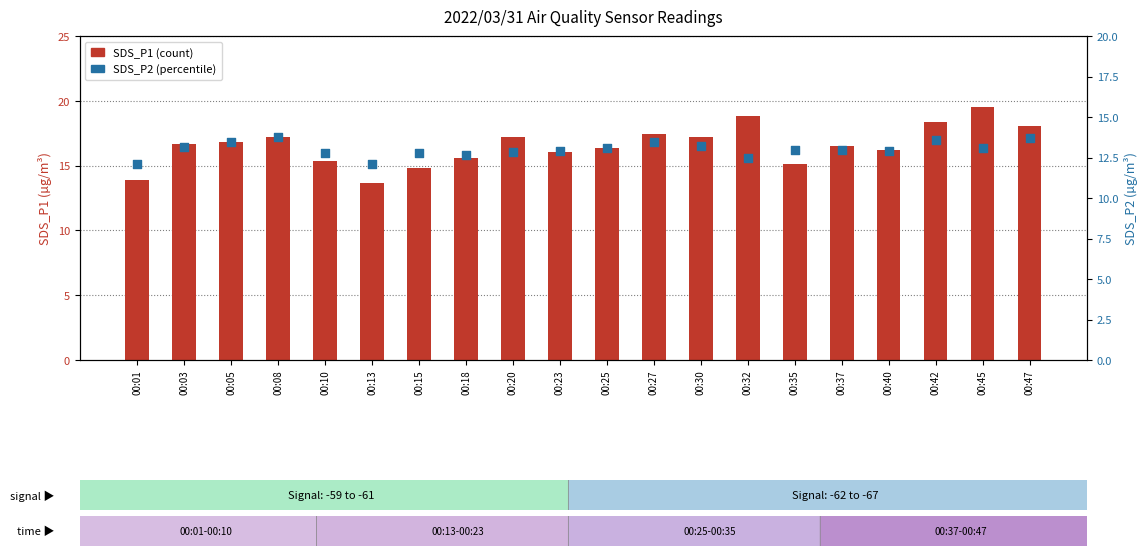

Which series reaches the maximum Y coordinate?

SDS_P1